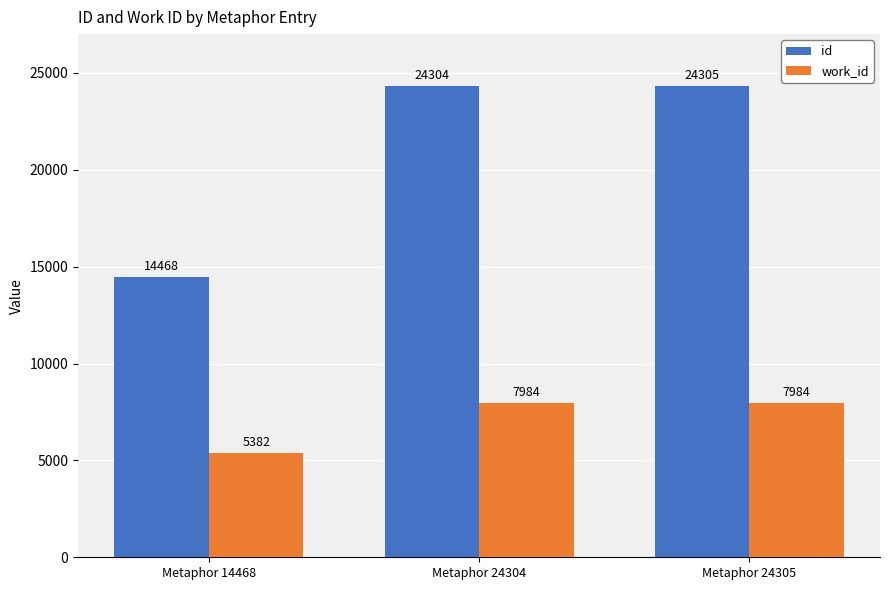

Which series has the largest range (max minus min)?

id